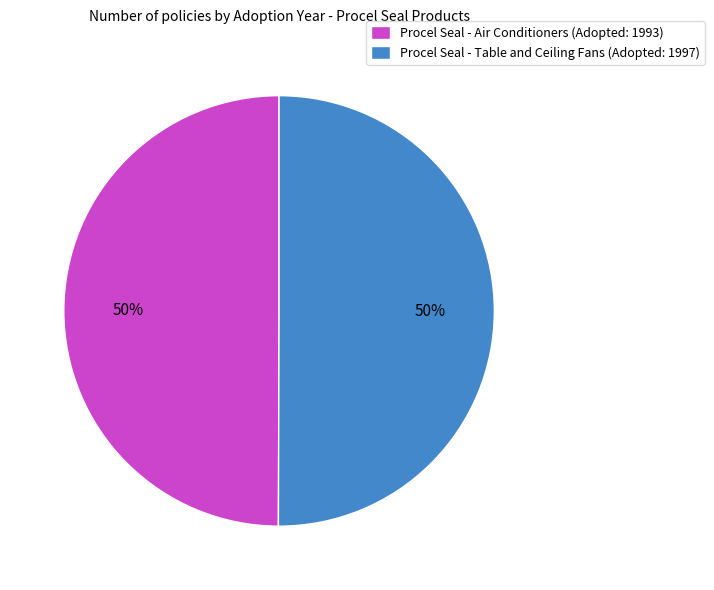

Is it true that Procel Seal - Table and Ceiling Fans (Adopted: 1997) is 56% of the pie?

False